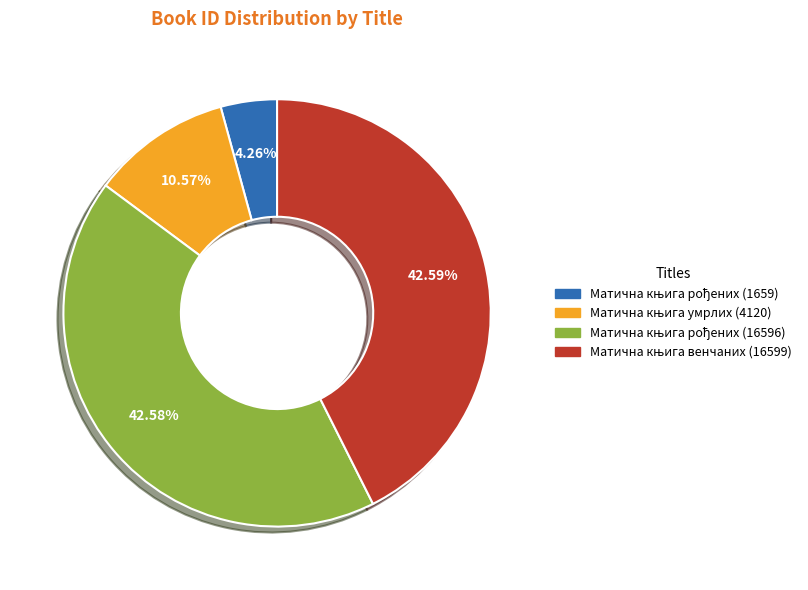

Is there any slice that represents more than half of the pie?

No